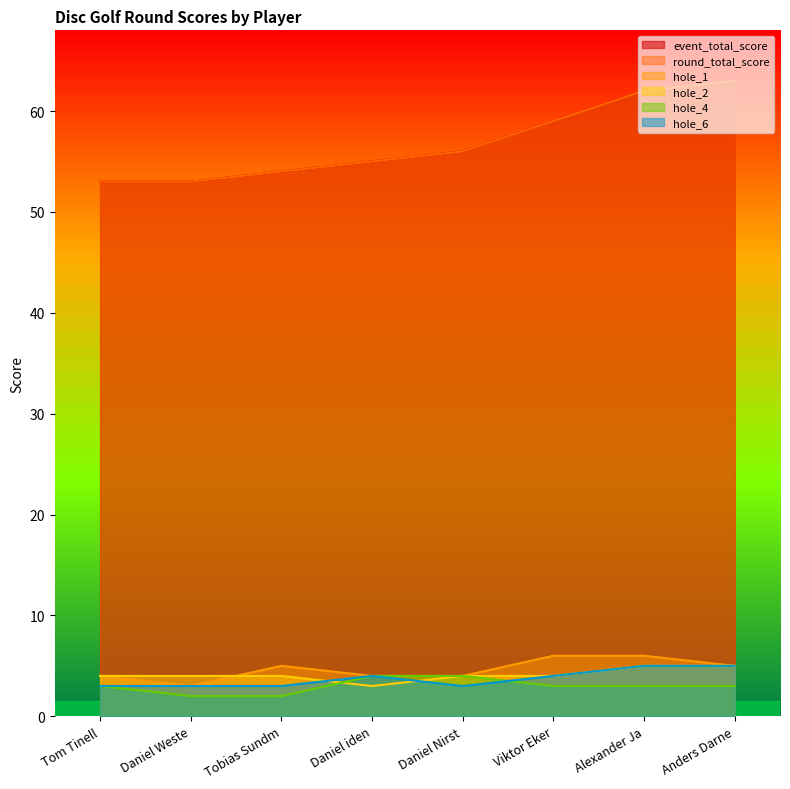

How many interior local valleys does the hole_2 series have?

1